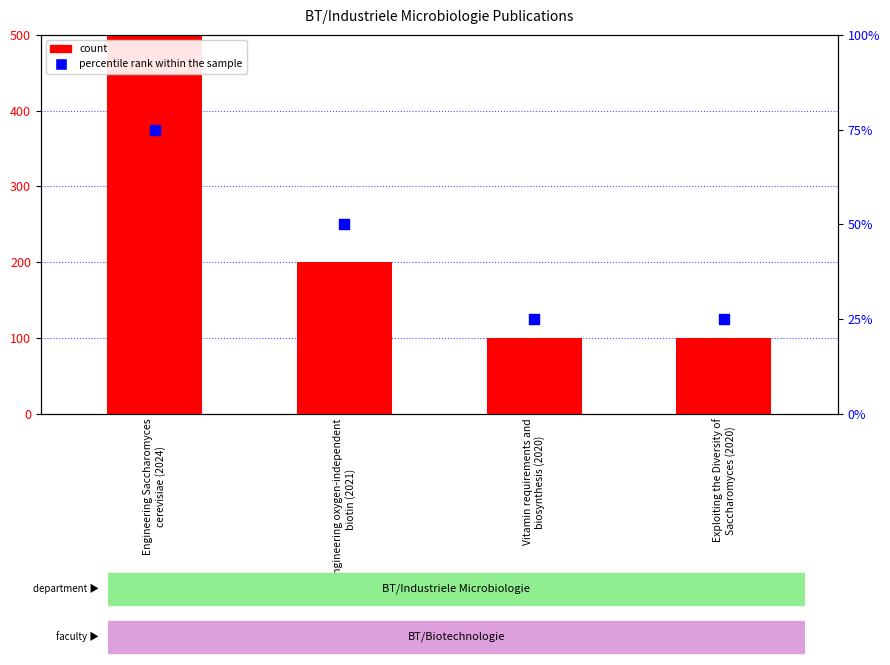

What are all the series names shown in the legend?

count, percentile rank within the sample